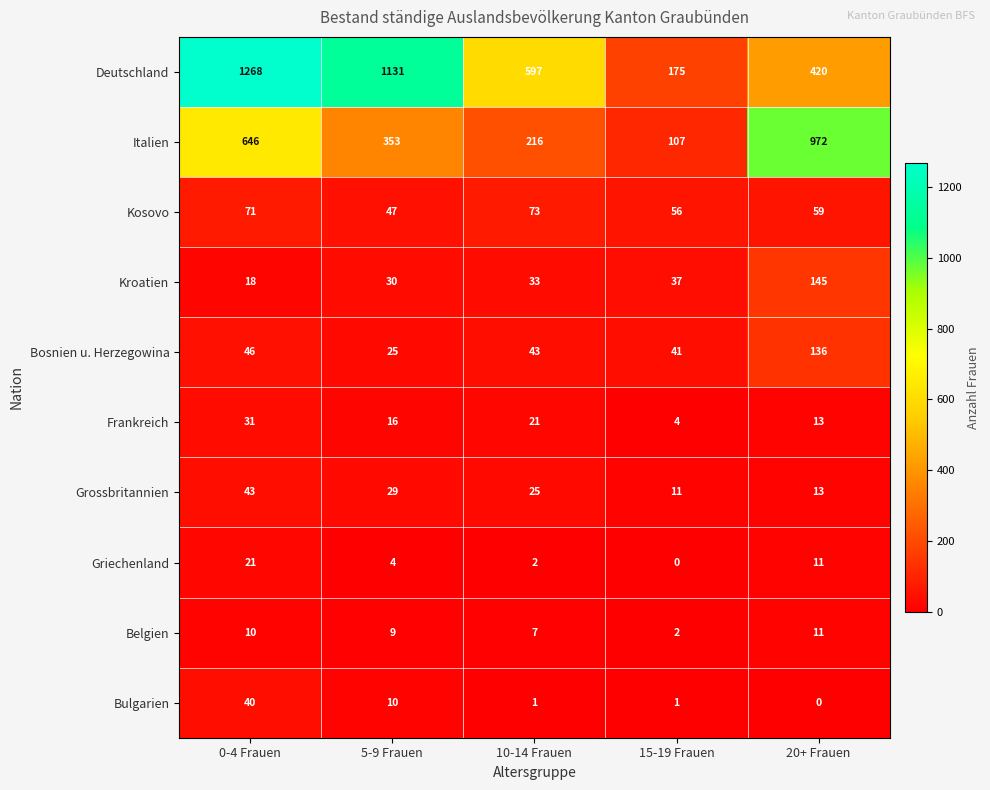

Where is Bulgarien nearest to the value 20?

5-9 Frauen